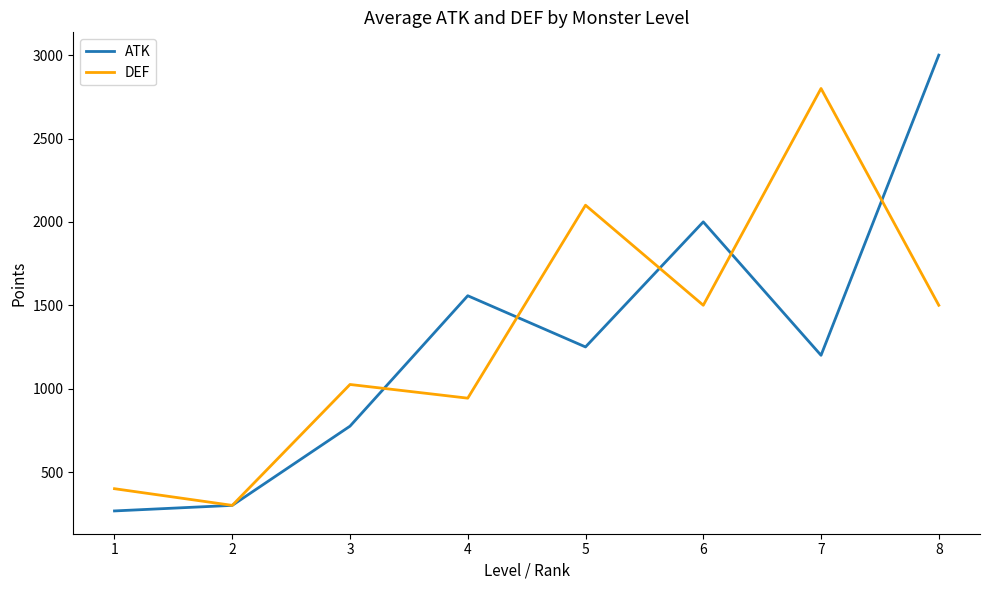

How many lines are shown in the chart?

2